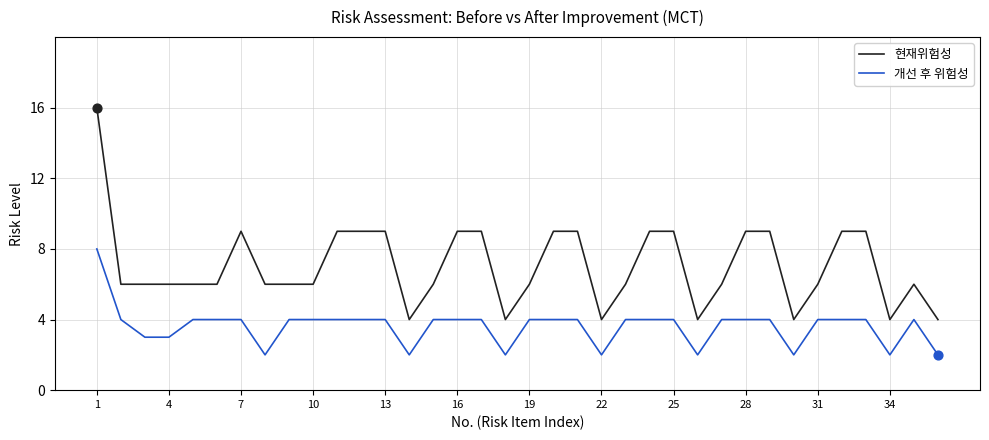

What are all the series names shown in the legend?

현재위험성, 개선 후 위험성